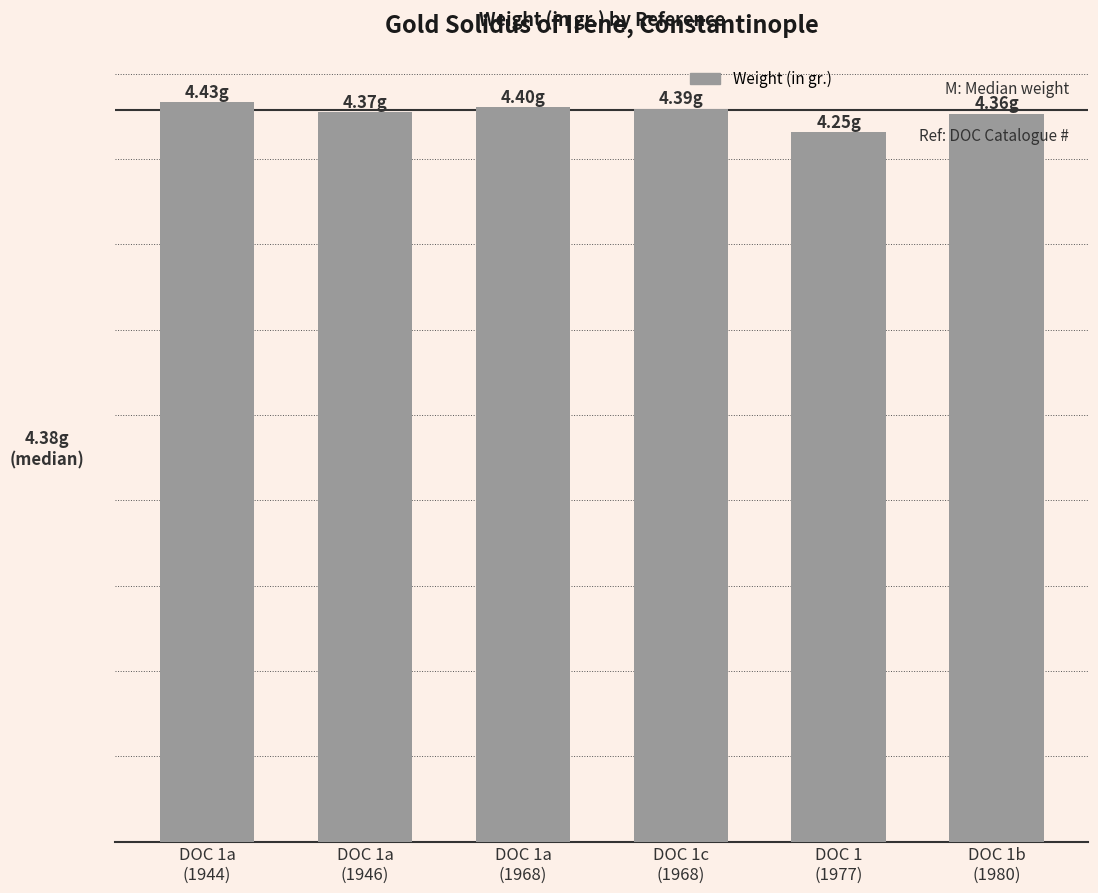

Does the chart contain any negative values?

No